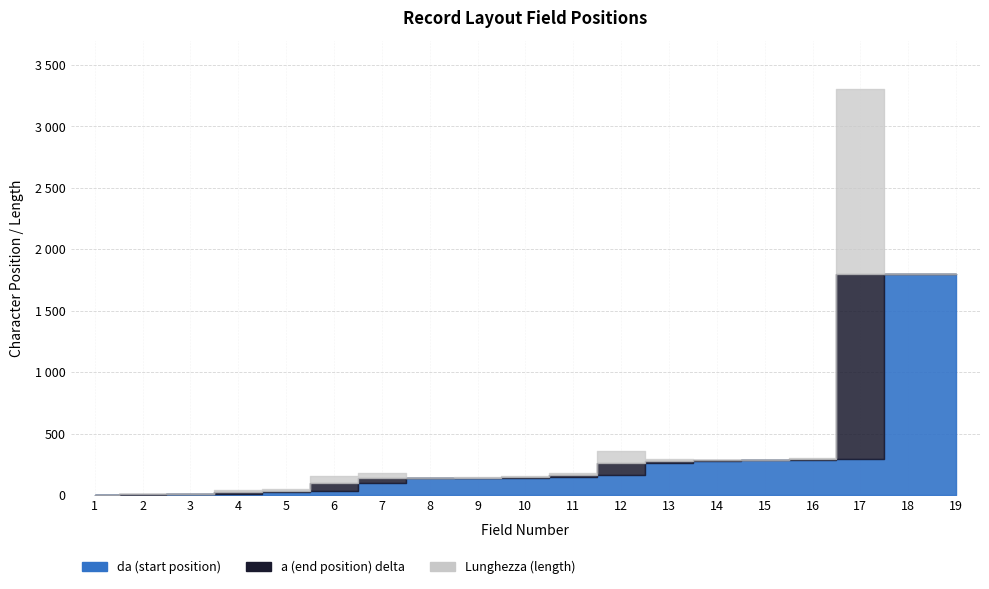

Does the chart display data point markers on the line(s)?

No